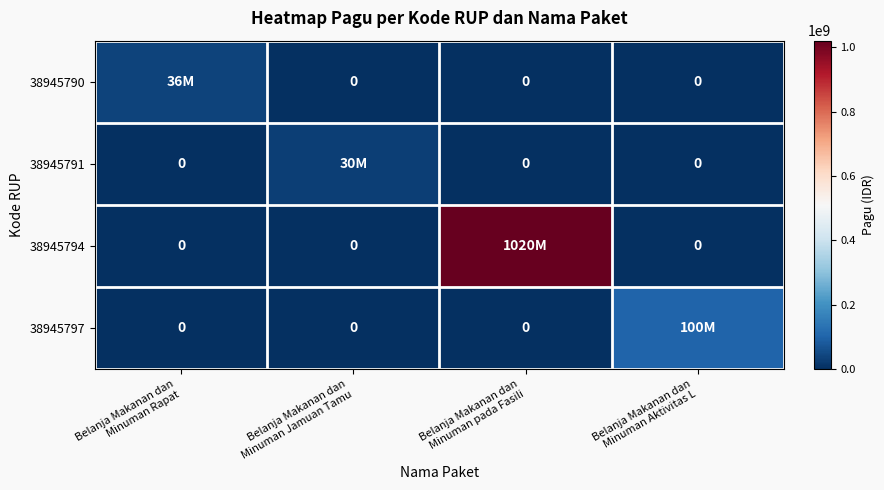

How many distinct data groups are displayed?

4